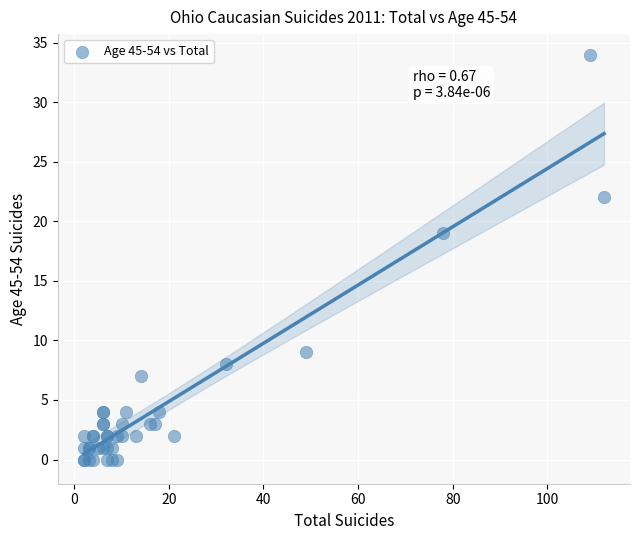

What Y value in the scatter plot is closest to 17?

19